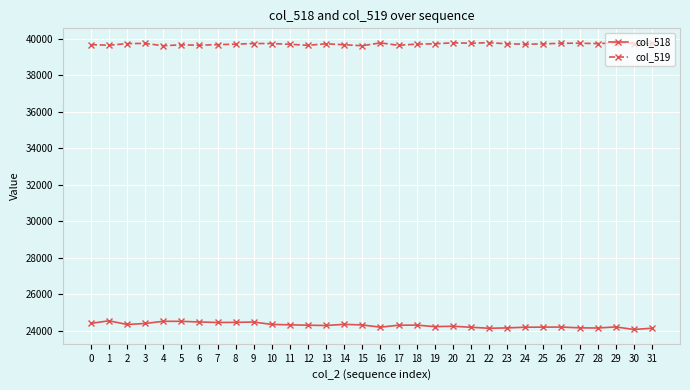

What is the spread (max minus min) of values at 18?

15419